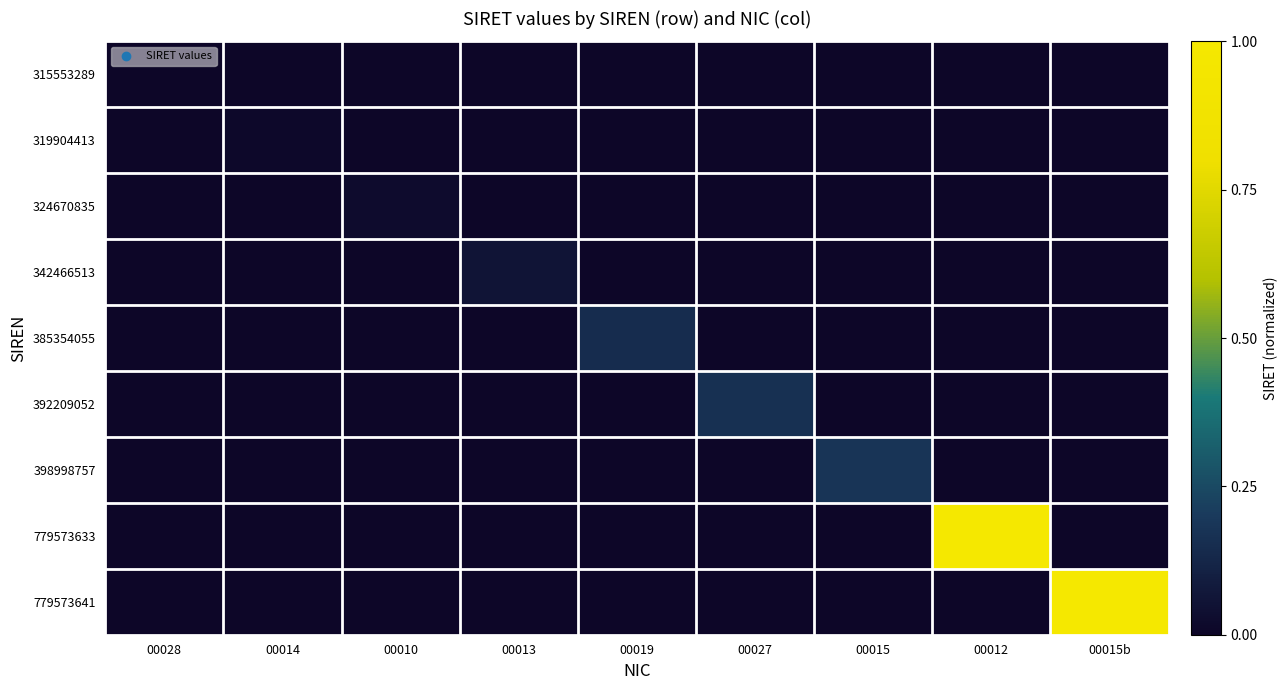

Reading left to right, what are all the values shown in this chart?

315553289: 00028=0.0	00014=0.0	00010=0.0	00013=0.0	00019=0.0	00027=0.0	00015=0.0	00012=0.0	00015b=0.0
319904413: 00028=0.0	00014=0.0	00010=0.0	00013=0.0	00019=0.0	00027=0.0	00015=0.0	00012=0.0	00015b=0.0
324670835: 00028=0.0	00014=0.0	00010=0.0	00013=0.0	00019=0.0	00027=0.0	00015=0.0	00012=0.0	00015b=0.0
342466513: 00028=0.0	00014=0.0	00010=0.0	00013=0.1	00019=0.0	00027=0.0	00015=0.0	00012=0.0	00015b=0.0
385354055: 00028=0.0	00014=0.0	00010=0.0	00013=0.0	00019=0.2	00027=0.0	00015=0.0	00012=0.0	00015b=0.0
392209052: 00028=0.0	00014=0.0	00010=0.0	00013=0.0	00019=0.0	00027=0.2	00015=0.0	00012=0.0	00015b=0.0
398998757: 00028=0.0	00014=0.0	00010=0.0	00013=0.0	00019=0.0	00027=0.0	00015=0.2	00012=0.0	00015b=0.0
779573633: 00028=0.0	00014=0.0	00010=0.0	00013=0.0	00019=0.0	00027=0.0	00015=0.0	00012=1.0	00015b=0.0
779573641: 00028=0.0	00014=0.0	00010=0.0	00013=0.0	00019=0.0	00027=0.0	00015=0.0	00012=0.0	00015b=1.0